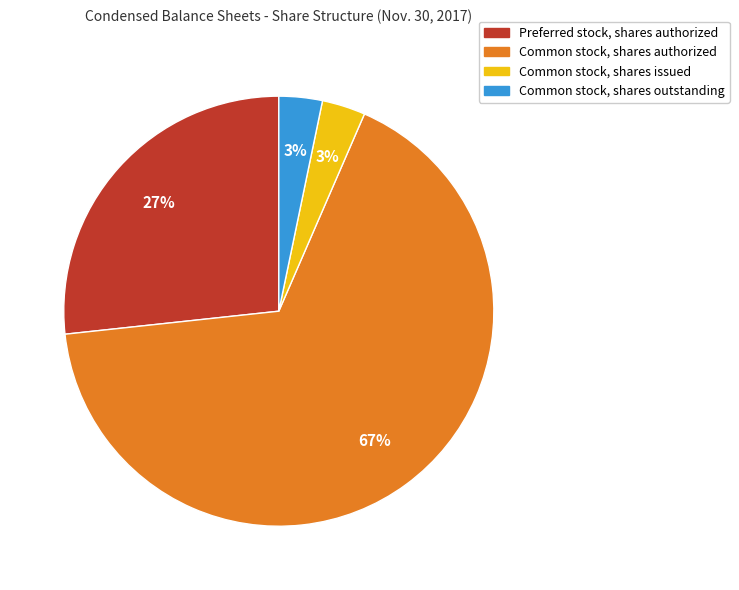

Which has a higher value, Common stock, shares outstanding or Common stock, shares authorized?

Common stock, shares authorized